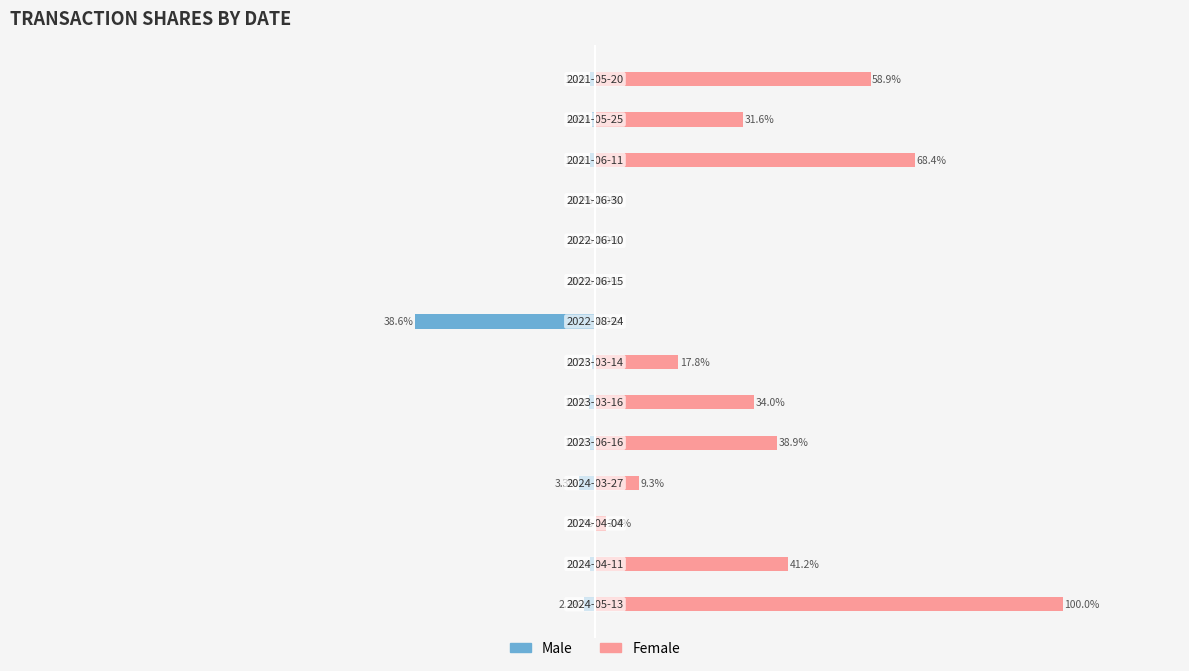

The value of Female at 10 is 0.0. True or false?

True